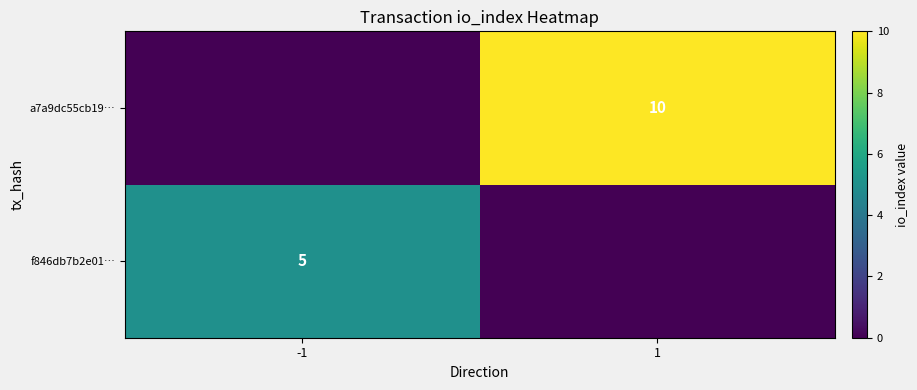

The value of a7a9dc55cb19… at 1 is 10. True or false?

True